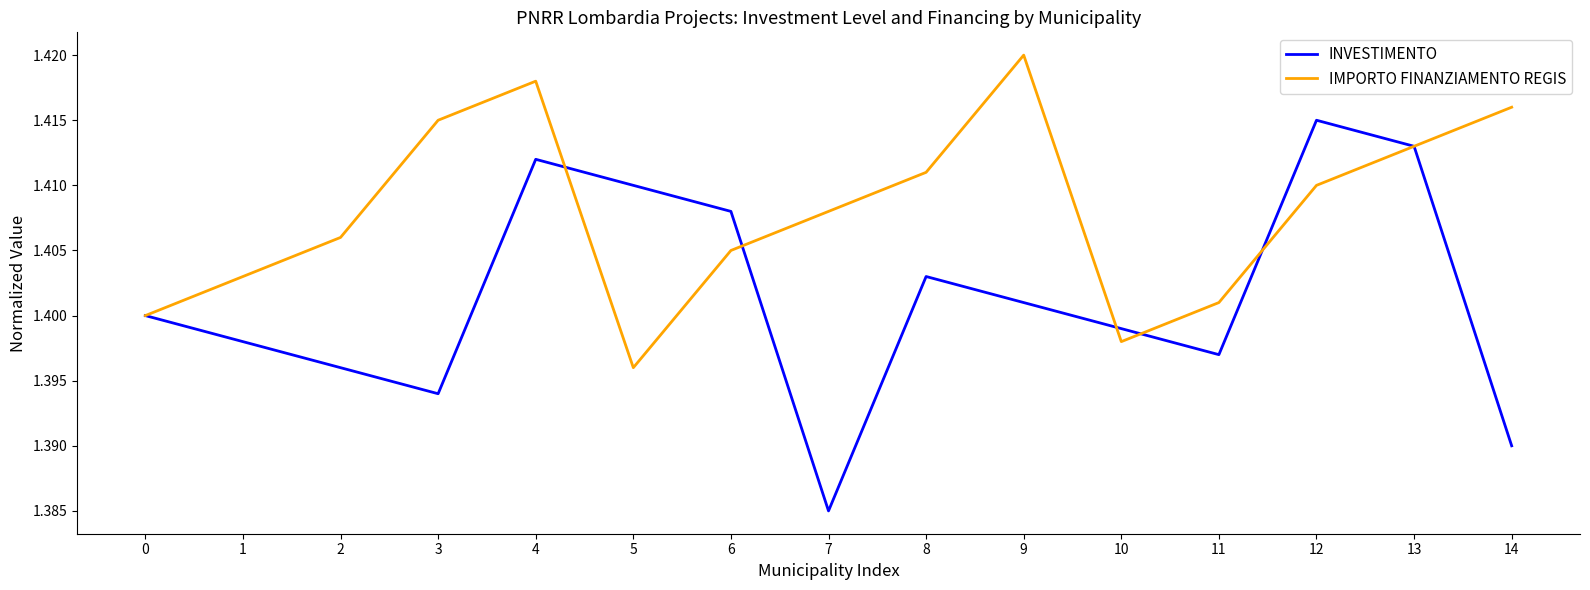

What is the total value across all series at 1?

2.8